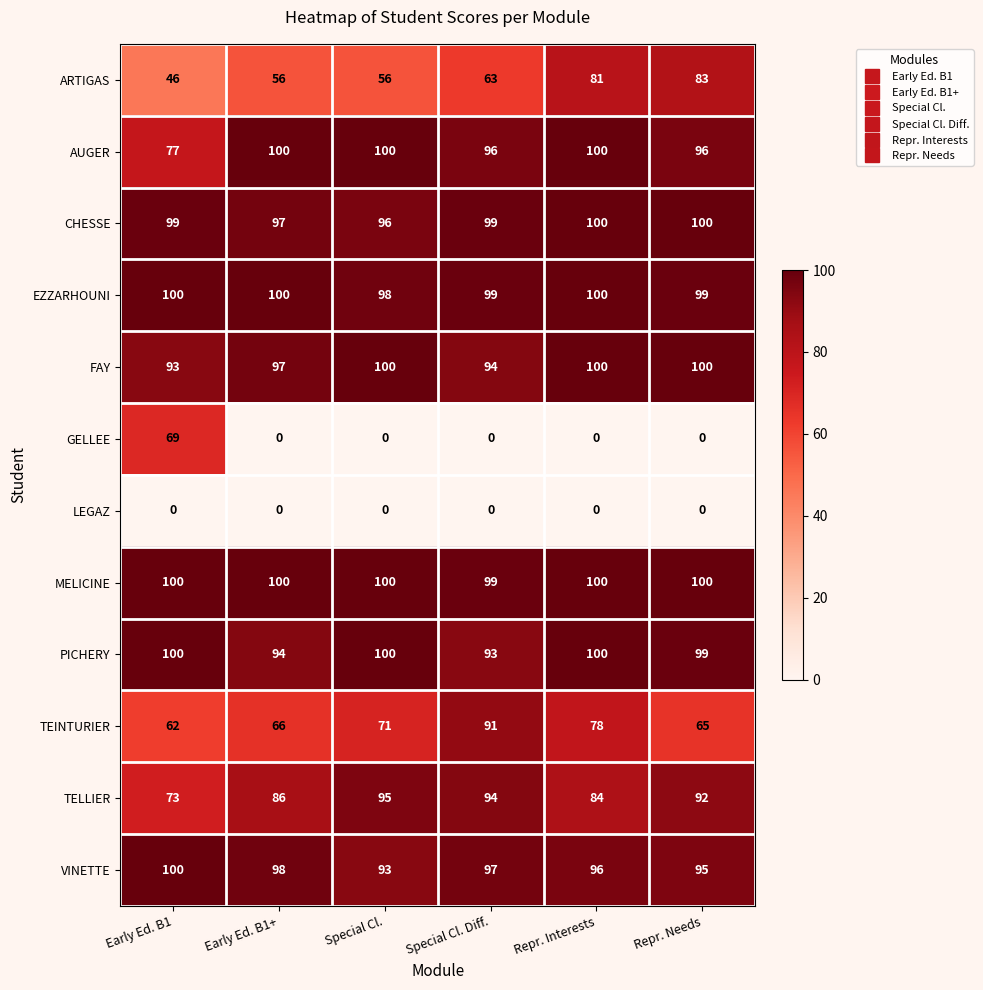

Which series has the largest total across all categories?

MELICINE